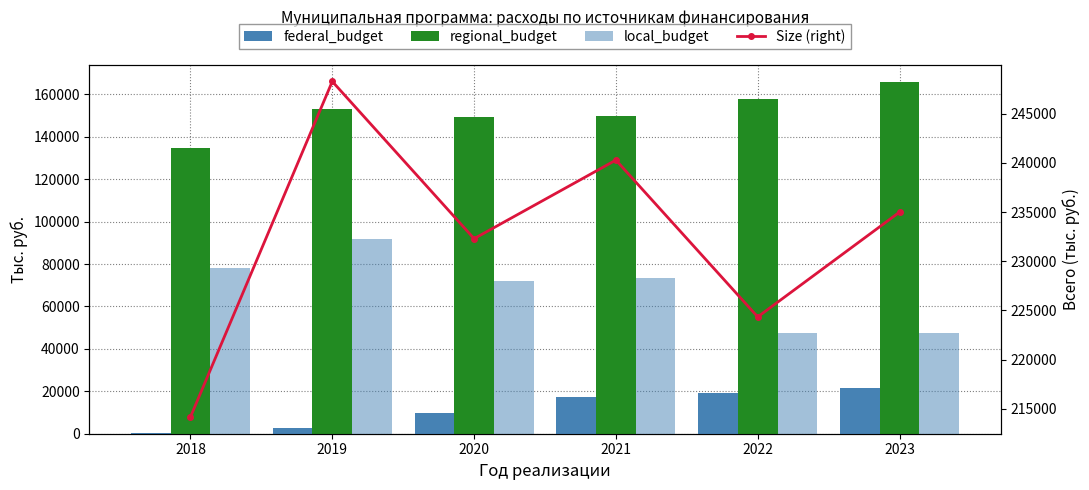

Count the number of data series in this chart.

4